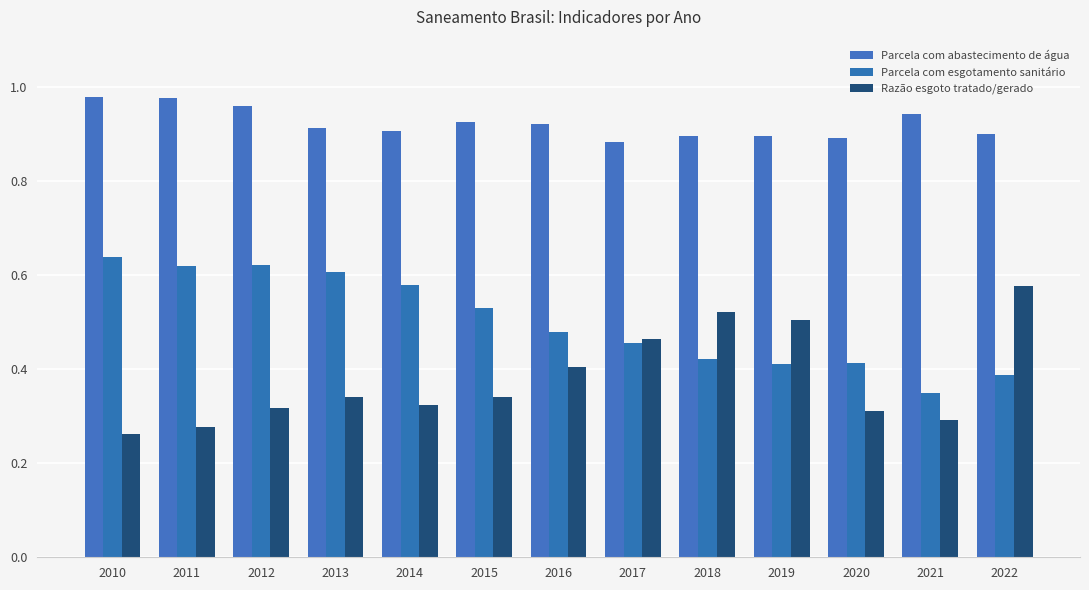

Rank the series by their average value, from lowest to highest.

Razão esgoto tratado/gerado, Parcela com esgotamento sanitário, Parcela com abastecimento de água